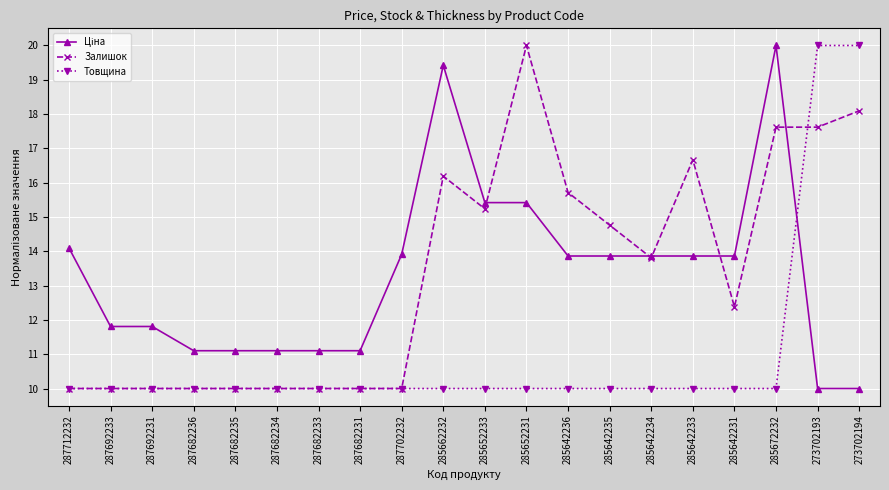

What is the total value across all series at 273702193?

47.6